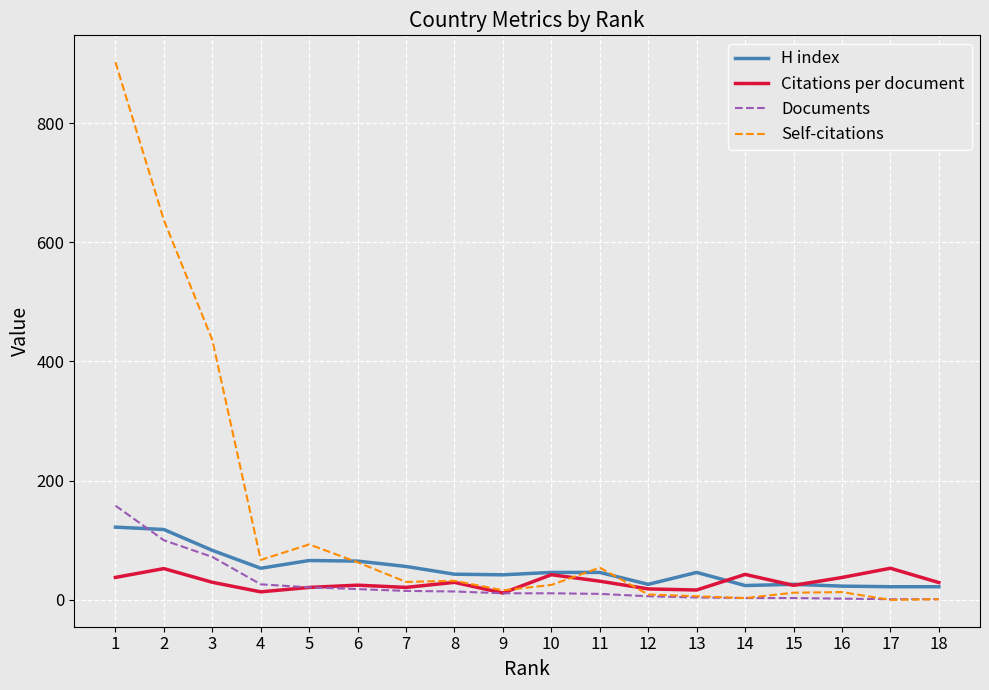

The Self-citations series shows 16.0 at 9. True or false?

True